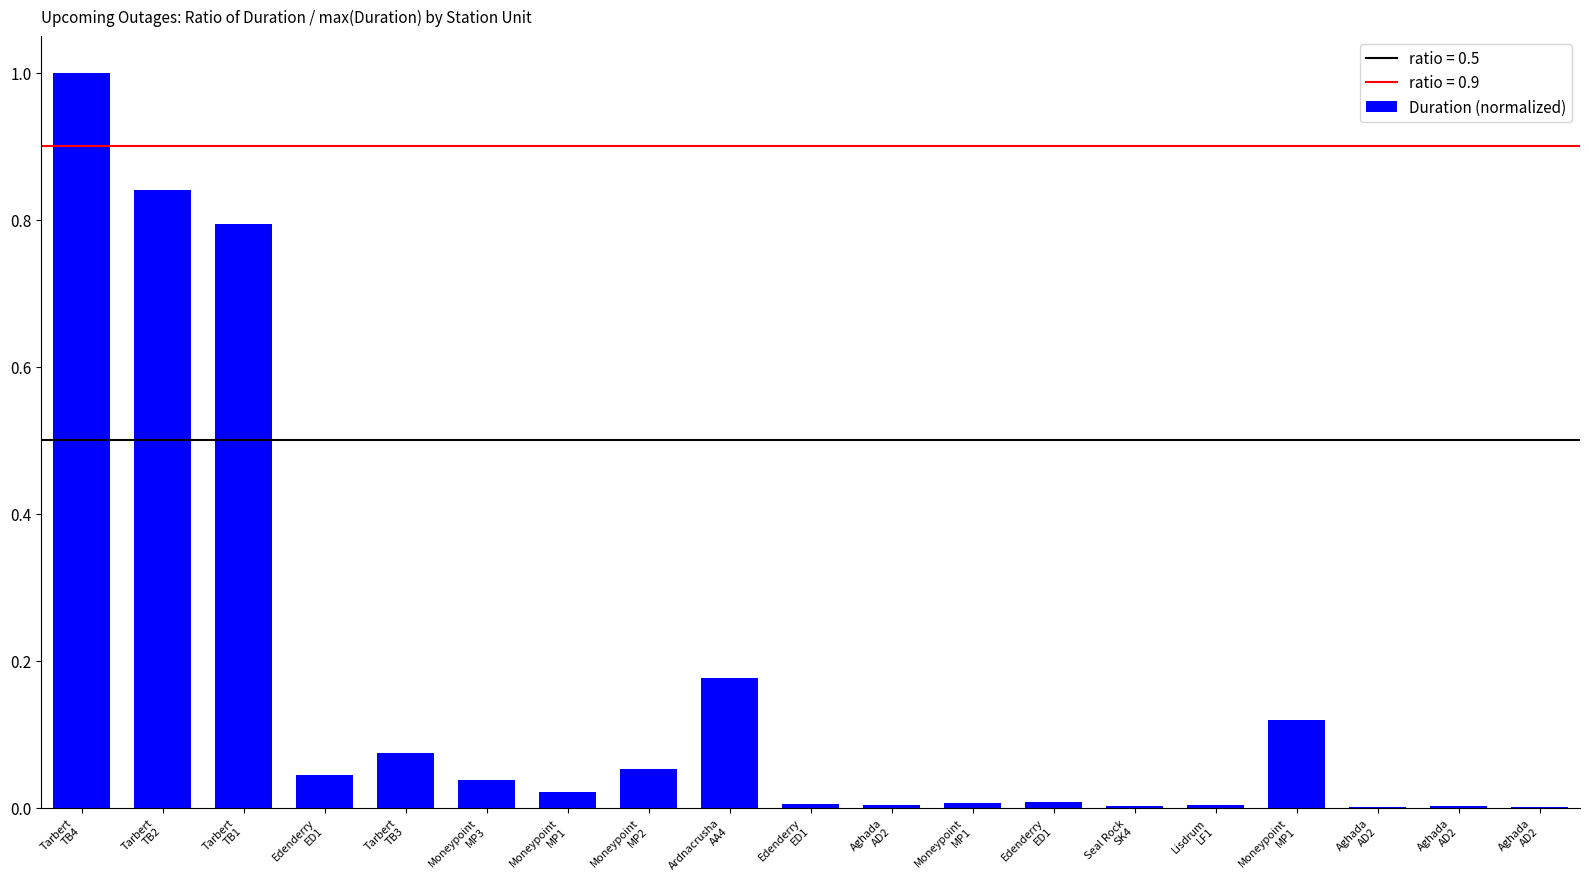

Reading left to right, extract all data points from this chart.

Tarbert
TB4=1.0	Tarbert
TB2=0.8	Tarbert
TB1=0.8	Edenderry
ED1=0.0	Tarbert
TB3=0.1	Moneypoint
MP3=0.0	Moneypoint
MP1=0.0	Moneypoint
MP2=0.1	Ardnacrusha
AA4=0.2	Edenderry
ED1=0.0	Aghada
AD2=0.0	Moneypoint
MP1=0.0	Edenderry
ED1=0.0	Seal Rock
SK4=0.0	Lisdrum
LF1=0.0	Moneypoint
MP1=0.1	Aghada
AD2=0.0	Aghada
AD2=0.0	Aghada
AD2=0.0